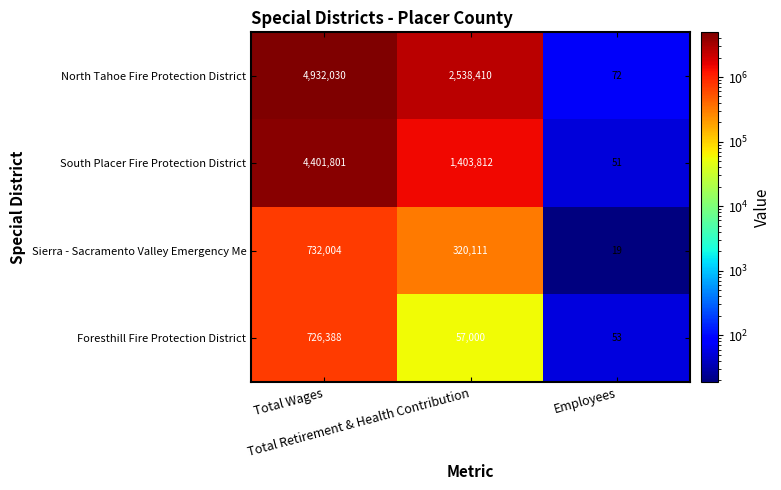

Rank the series by their maximum value, from highest to lowest.

North Tahoe Fire Protection District, South Placer Fire Protection District, Sierra - Sacramento Valley Emergency Me, Foresthill Fire Protection District